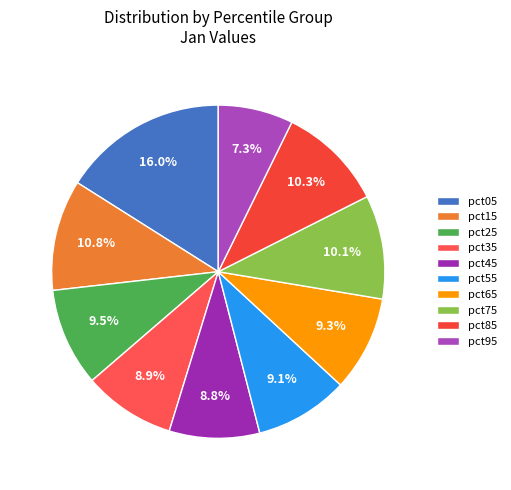

Which slice is the smallest?

pct95